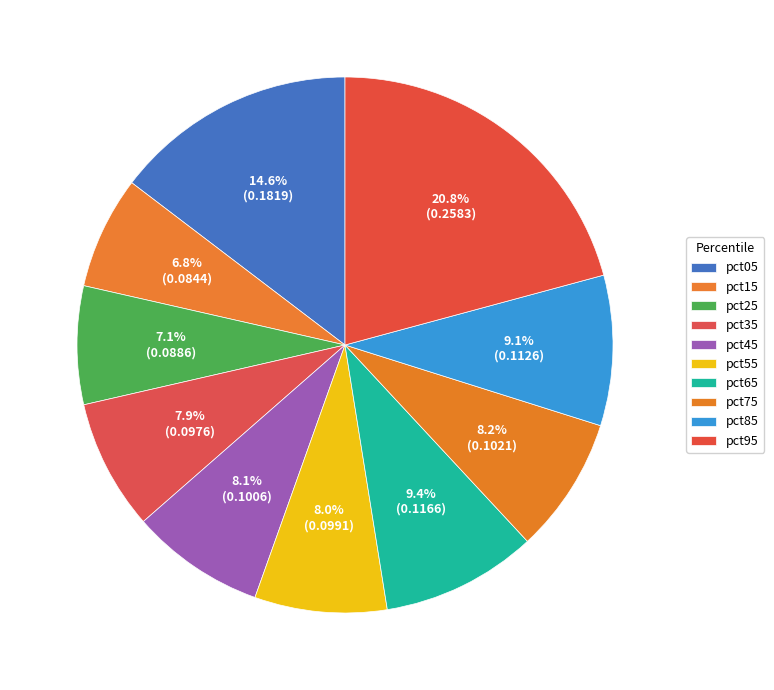

Count the number of slices in the pie.

10